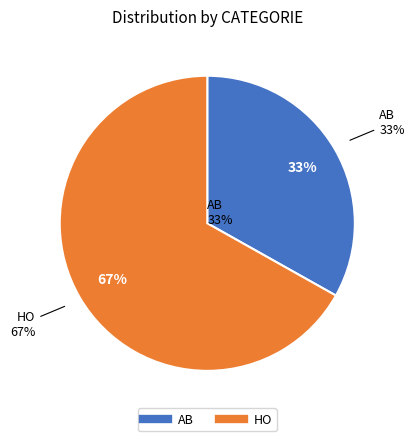

Rank the categories by value from lowest to highest.

AB, HO